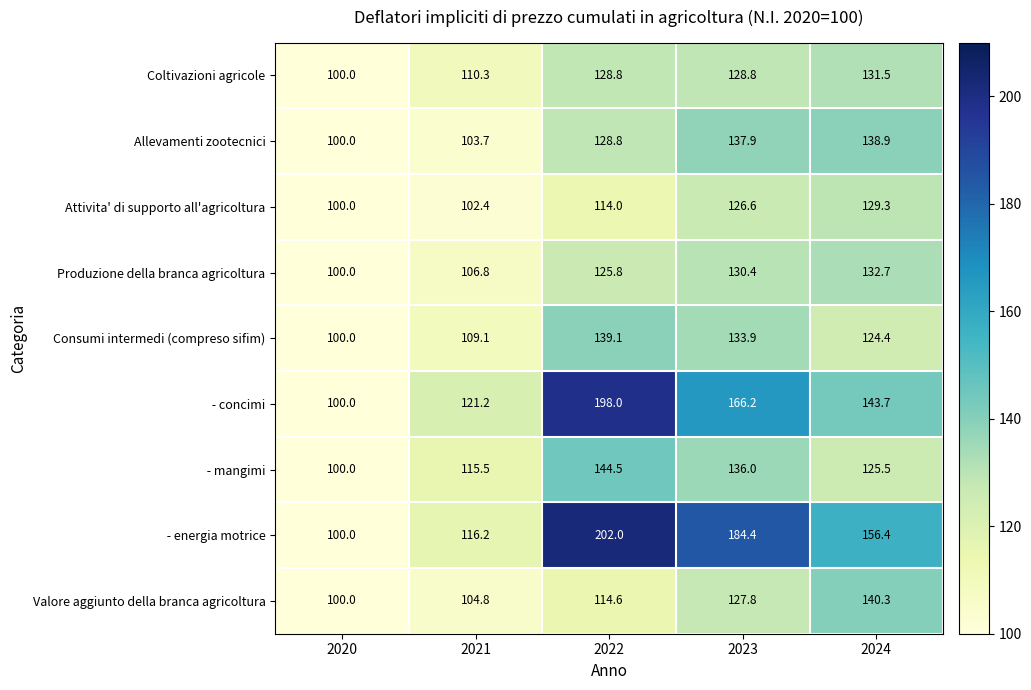

What is the difference between the maximum and minimum values in the Allevamenti zootecnici series?

38.9